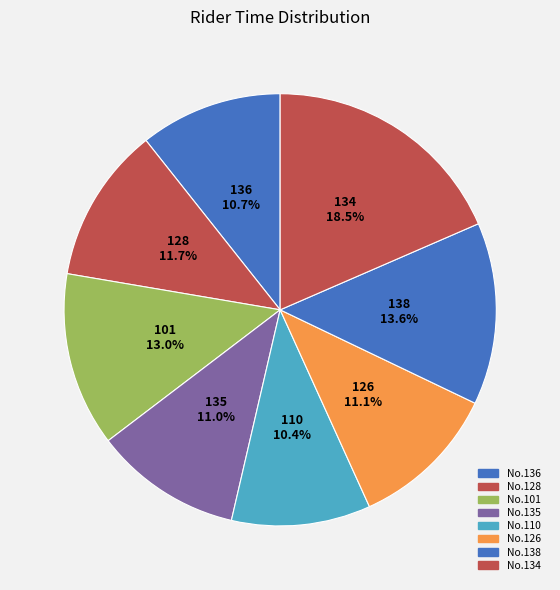

How many segments does this pie chart have?

8